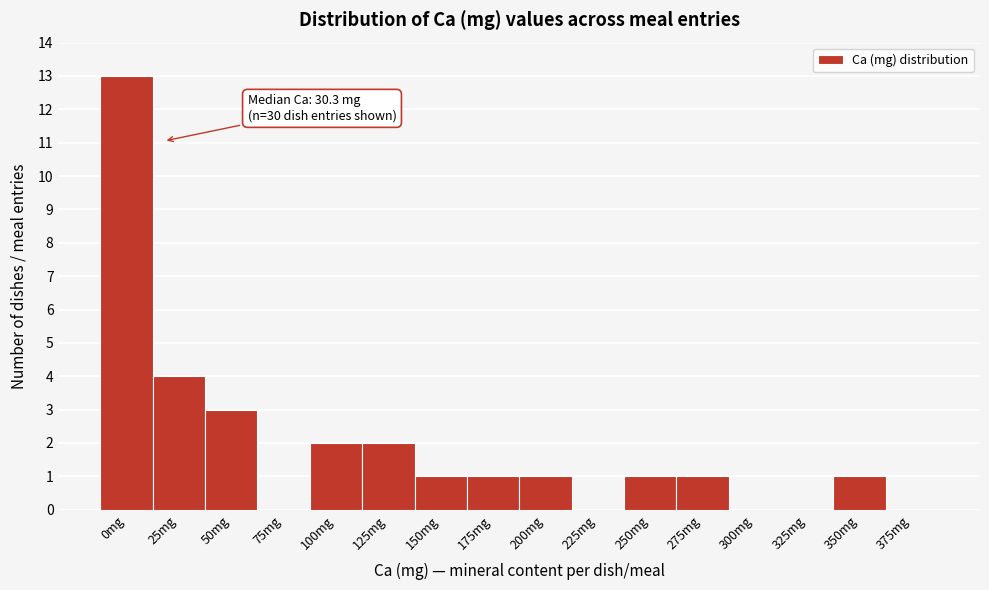

Reading left to right, transcribe all the data shown in this chart.

0mg=13	25mg=4	50mg=3	75mg=0	100mg=2	125mg=2	150mg=1	175mg=1	200mg=1	225mg=0	250mg=1	275mg=1	300mg=0	325mg=0	350mg=1	375mg=0